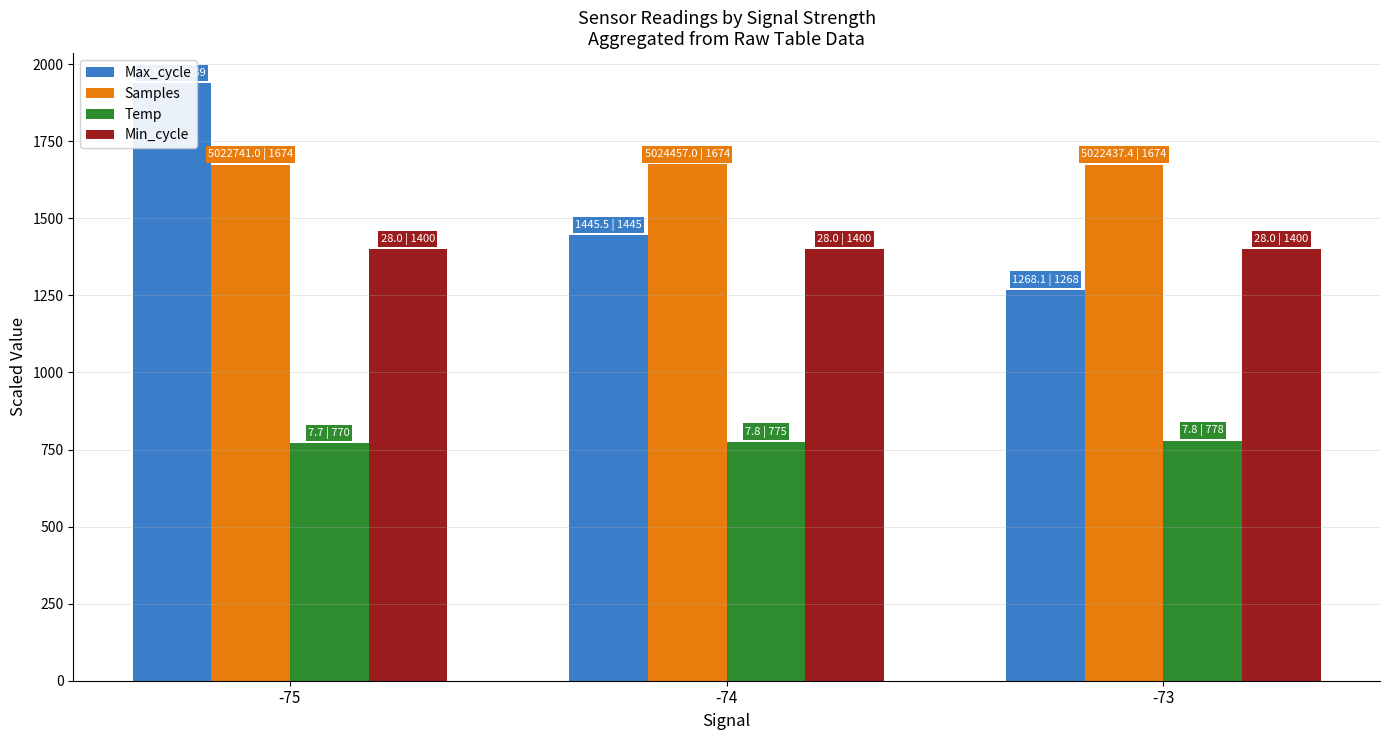

The Temp series shows 770.0 at -75. True or false?

True